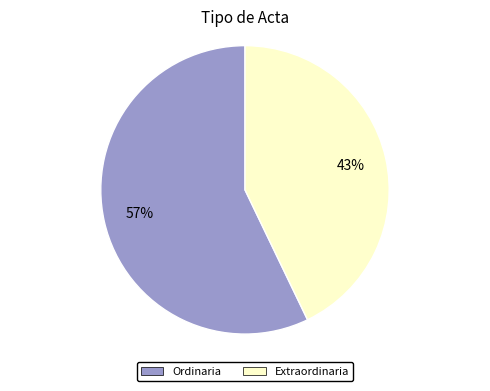

Is there a majority slice in this chart?

Yes